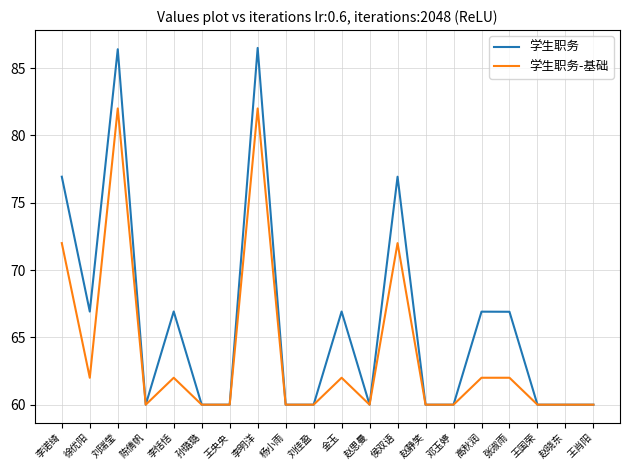

What is the minimum value shown in the chart?

60.0